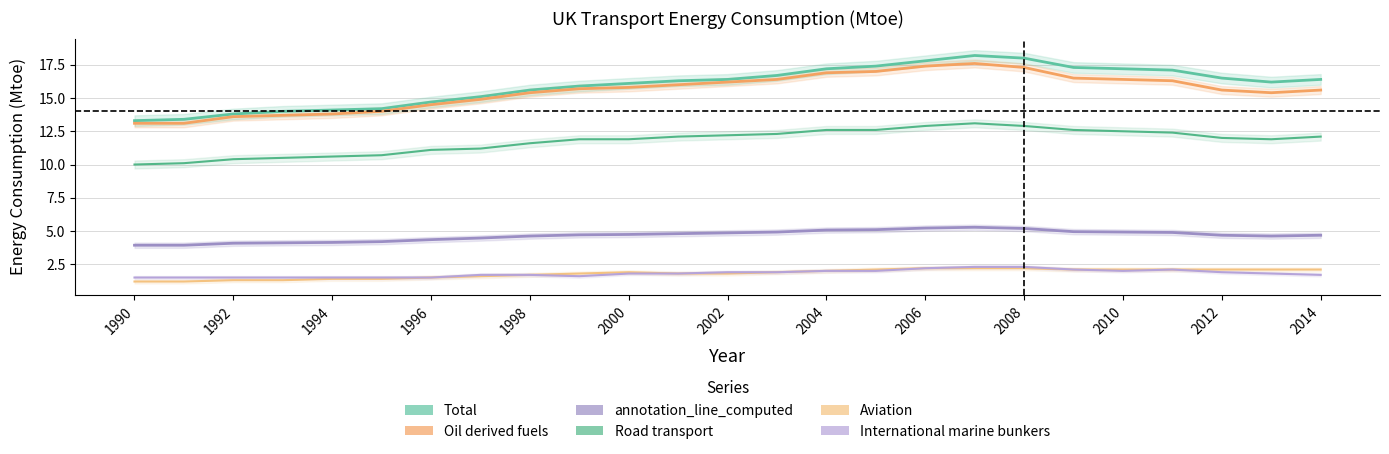

Reading right to left, transcribe all the data shown in this chart.

Total: 16.4	16.2	16.5	17.1	17.2	17.3	18.0	18.2	17.8	17.4	17.2	16.7	16.4	16.3	16.1	15.9	15.6	15.1	14.7	14.2	14.1	14.0	13.8	13.4	13.3
Oil derived fuels: 15.6	15.4	15.6	16.3	16.4	16.5	17.3	17.6	17.4	17.0	16.9	16.4	16.2	16.0	15.8	15.7	15.4	14.9	14.5	14.0	13.8	13.7	13.6	13.1	13.1
annotation_line_computed: 4.7	4.6	4.7	4.9	4.9	5.0	5.2	5.3	5.2	5.1	5.1	4.9	4.9	4.8	4.7	4.7	4.6	4.5	4.3	4.2	4.1	4.1	4.1	3.9	3.9
Road transport: 12.1	11.9	12.0	12.4	12.5	12.6	12.9	13.1	12.9	12.6	12.6	12.3	12.2	12.1	11.9	11.9	11.6	11.2	11.1	10.7	10.6	10.5	10.4	10.1	10.0
Aviation: 2.1	2.1	2.1	2.1	2.1	2.1	2.2	2.2	2.2	2.1	2.0	1.9	1.8	1.8	1.9	1.8	1.7	1.6	1.5	1.4	1.4	1.3	1.3	1.2	1.2
International marine bunkers: 1.7	1.8	1.9	2.1	2.0	2.1	2.3	2.3	2.2	2.0	2.0	1.9	1.9	1.8	1.8	1.6	1.7	1.7	1.5	1.5	1.5	1.5	1.5	1.5	1.5